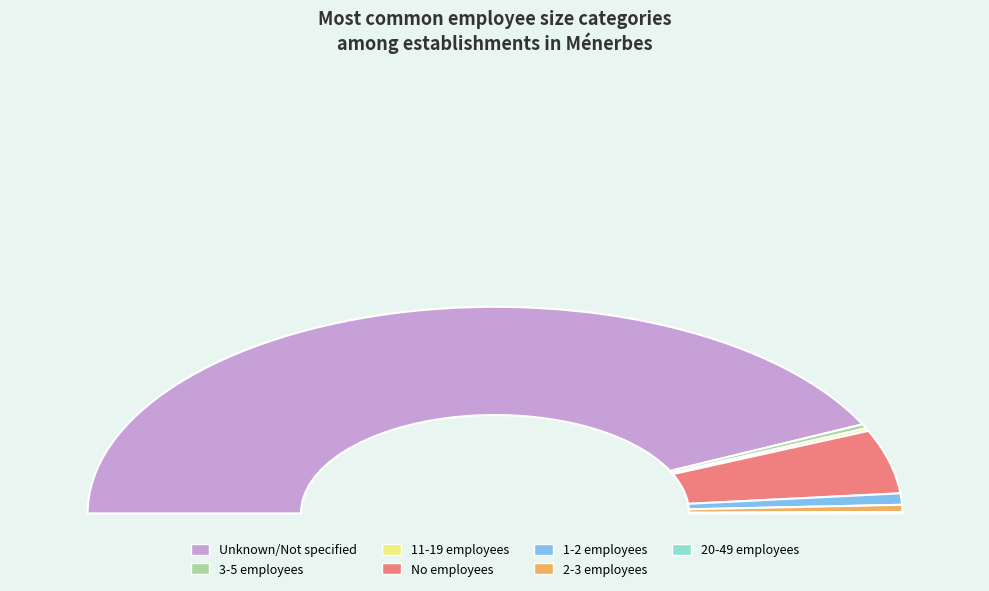

How many slices are in this pie chart?

7